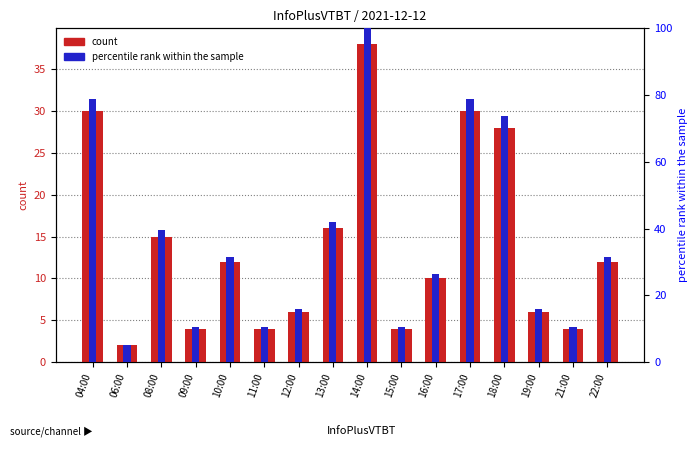

How many data points does each series have?

16